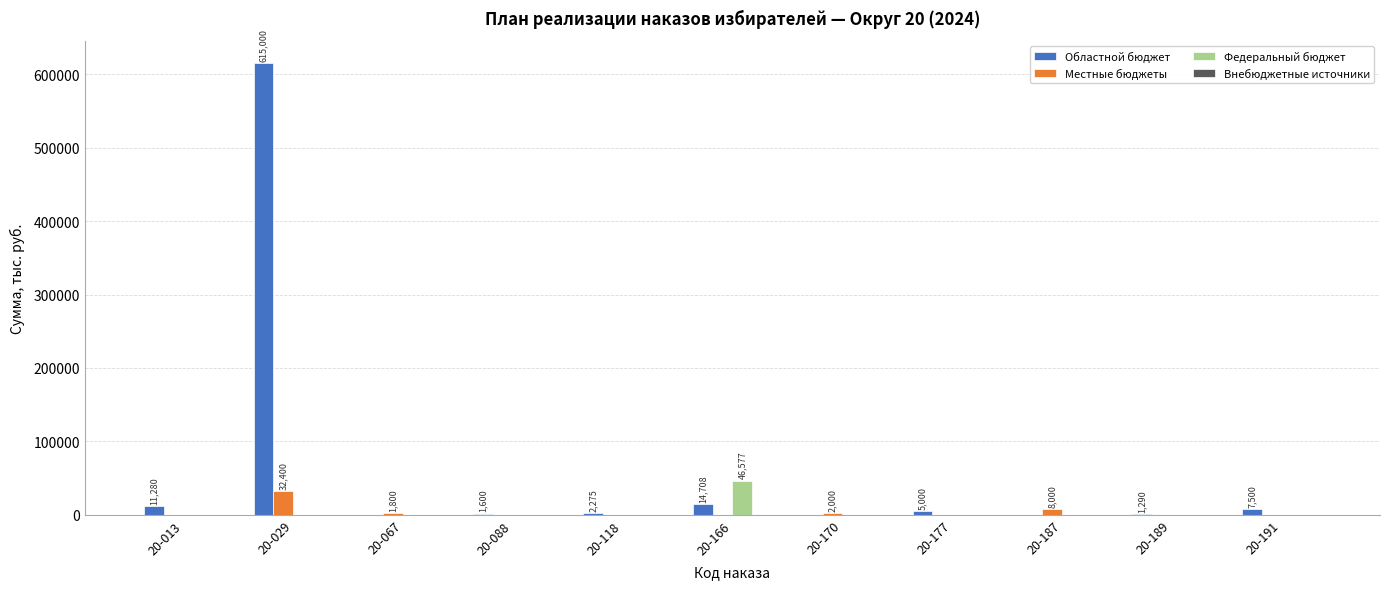

The value of Областной бюджет at 20-189 is 1290.0. True or false?

True